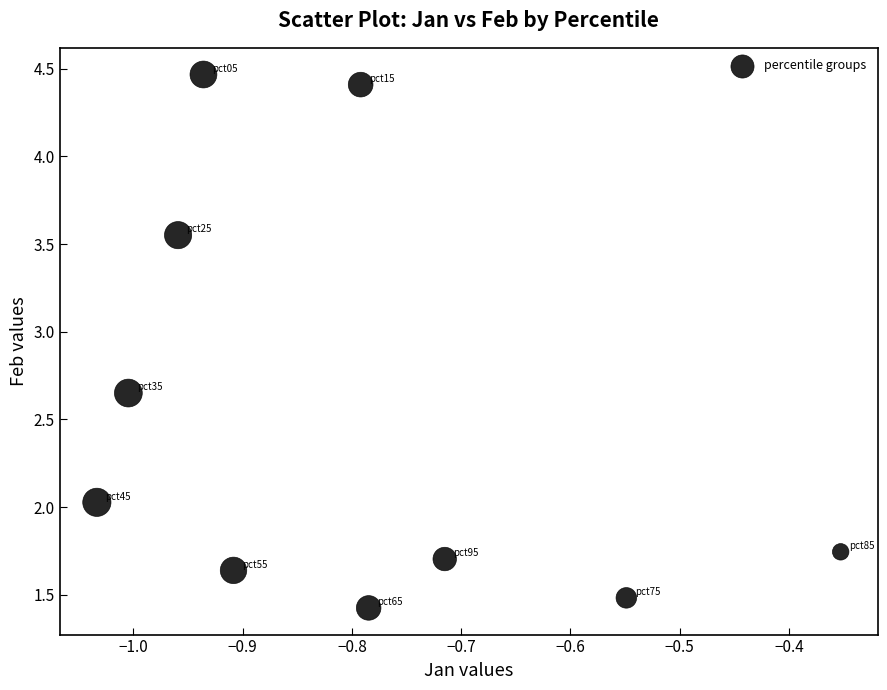

What is the average Y value?

2.5